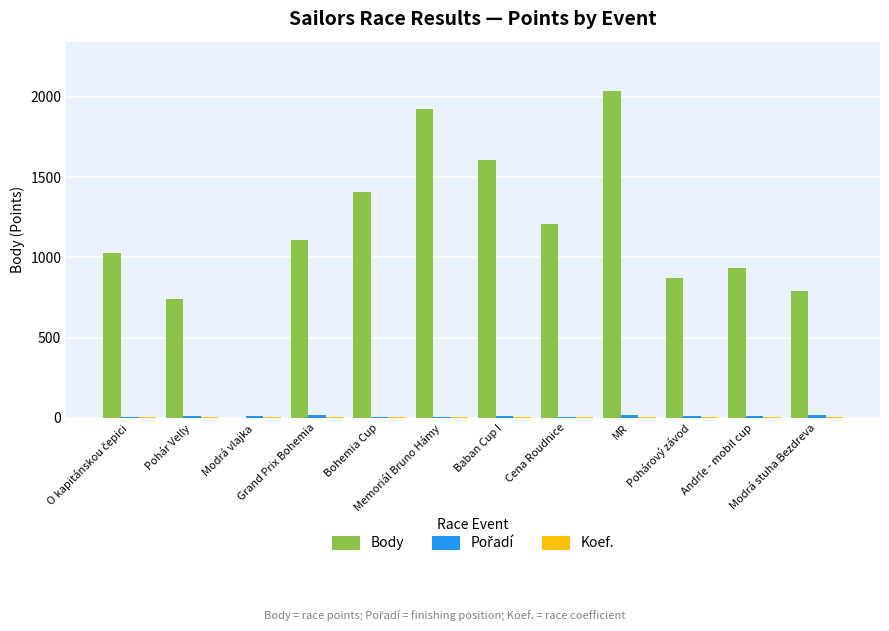

Which series has the largest total across all categories?

Body